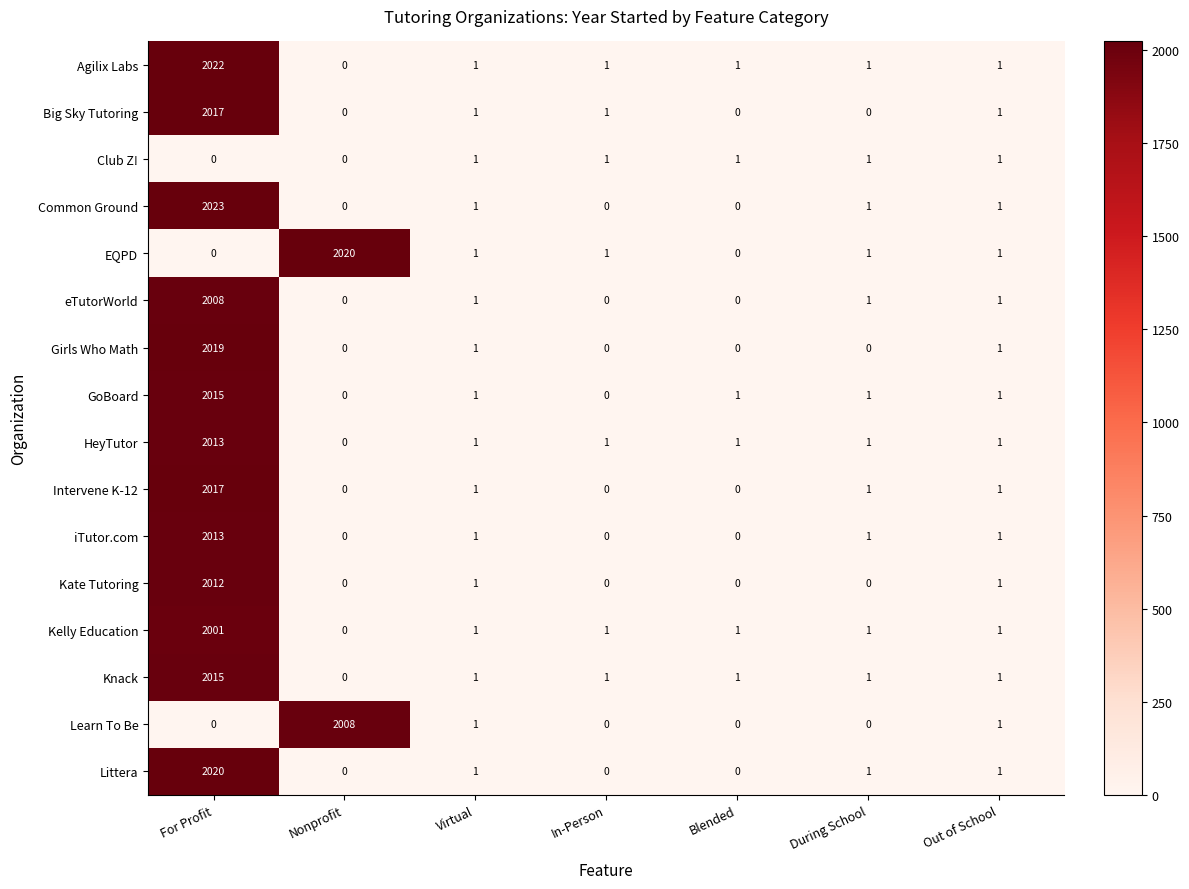

Is it true that Common Ground equals -1224 at In-Person?

False